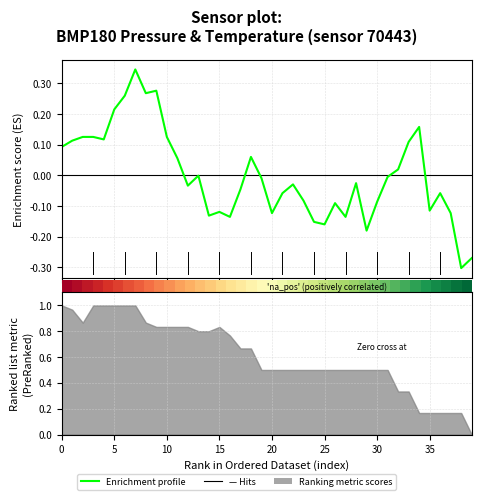

How many lines are shown in the chart?

1